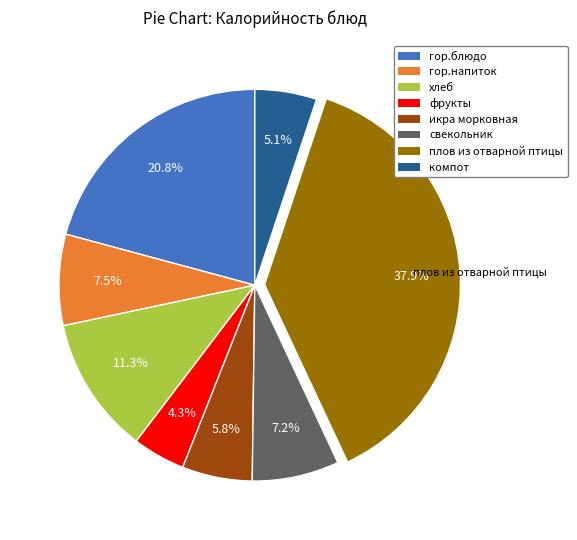

How many segments does this pie chart have?

8